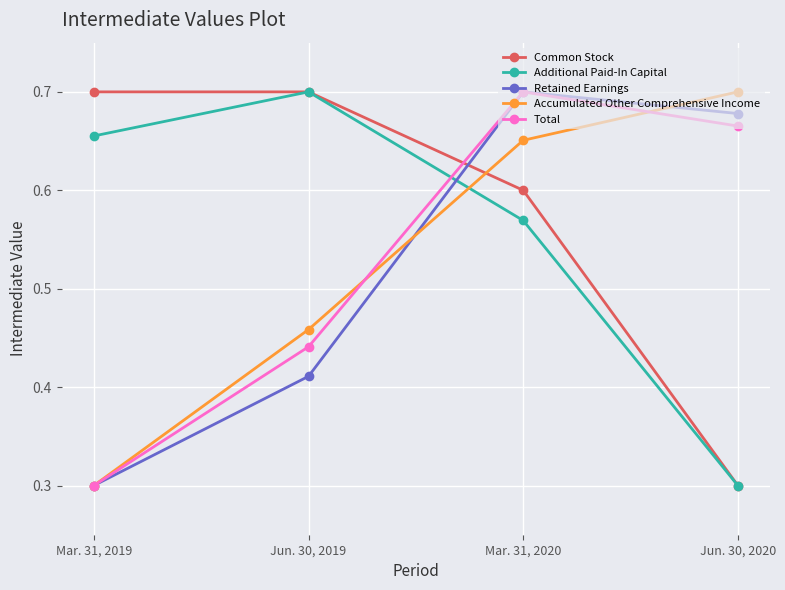

What is the total value across all series at Jun. 30, 2020?

2.6